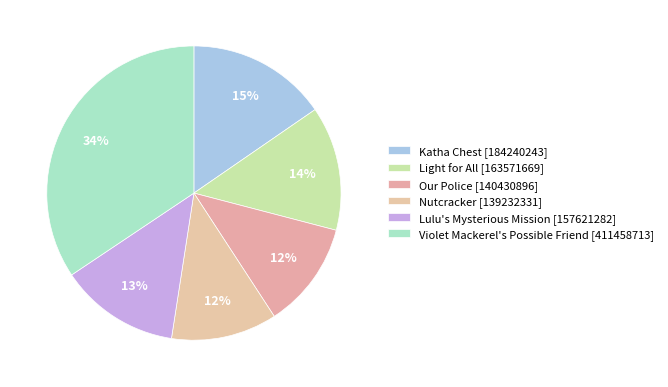

What is the smallest slice in the pie chart?

Nutcracker